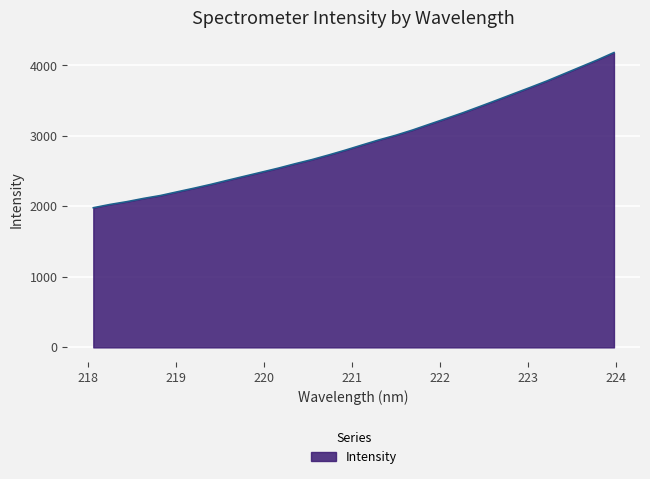

How many values are below 2871?

16